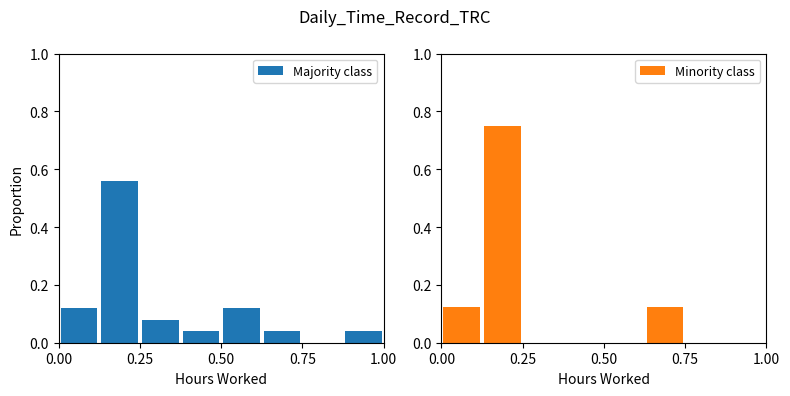

Which series has the largest range (max minus min)?

Minority class